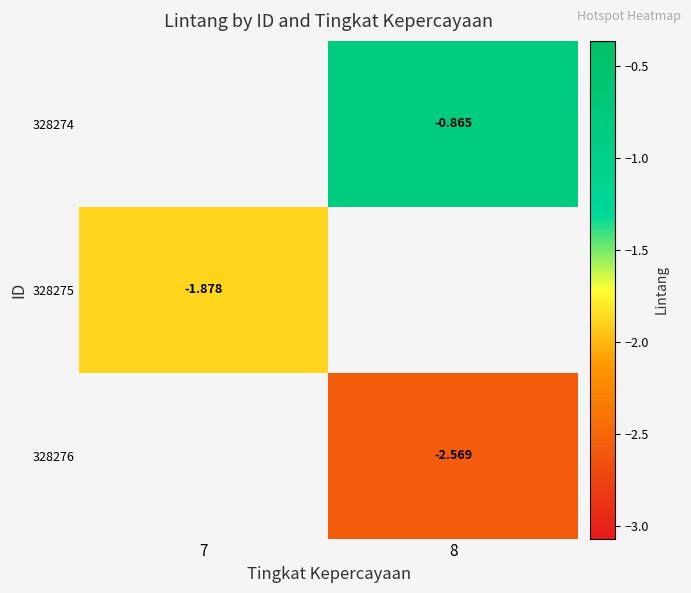

How many values in the 328274 series are below 0?

1